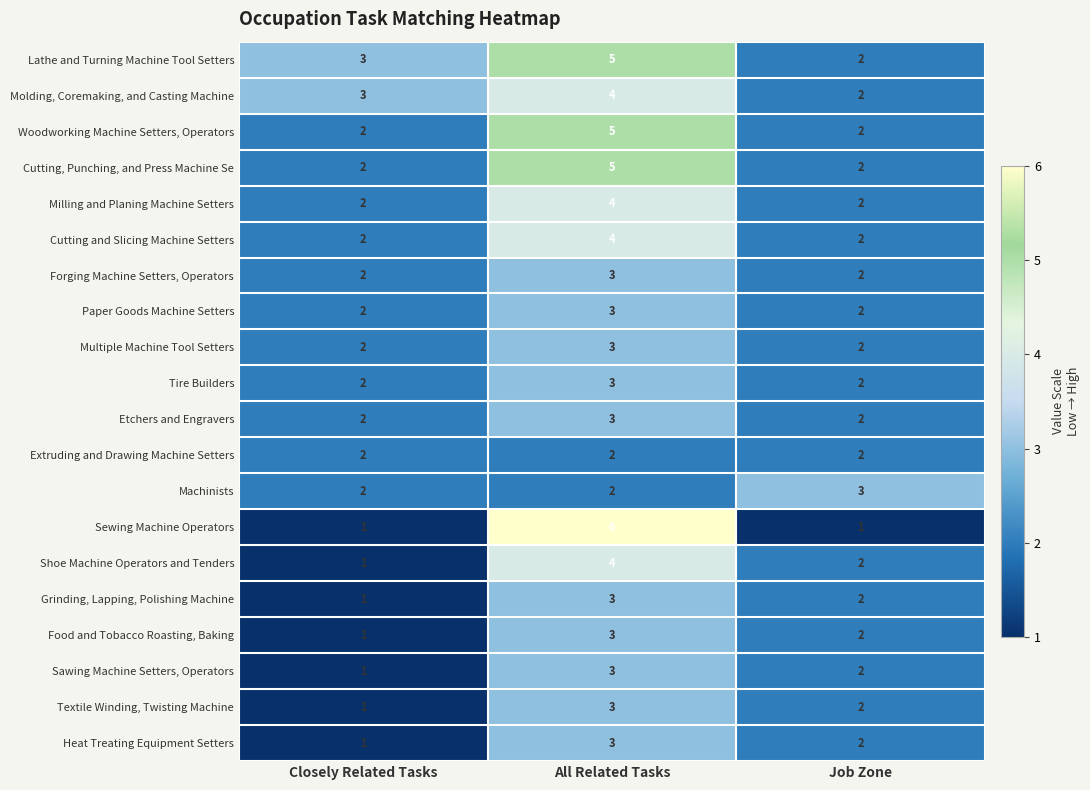

At which category does the chart reach its peak across all series?

All Related Tasks